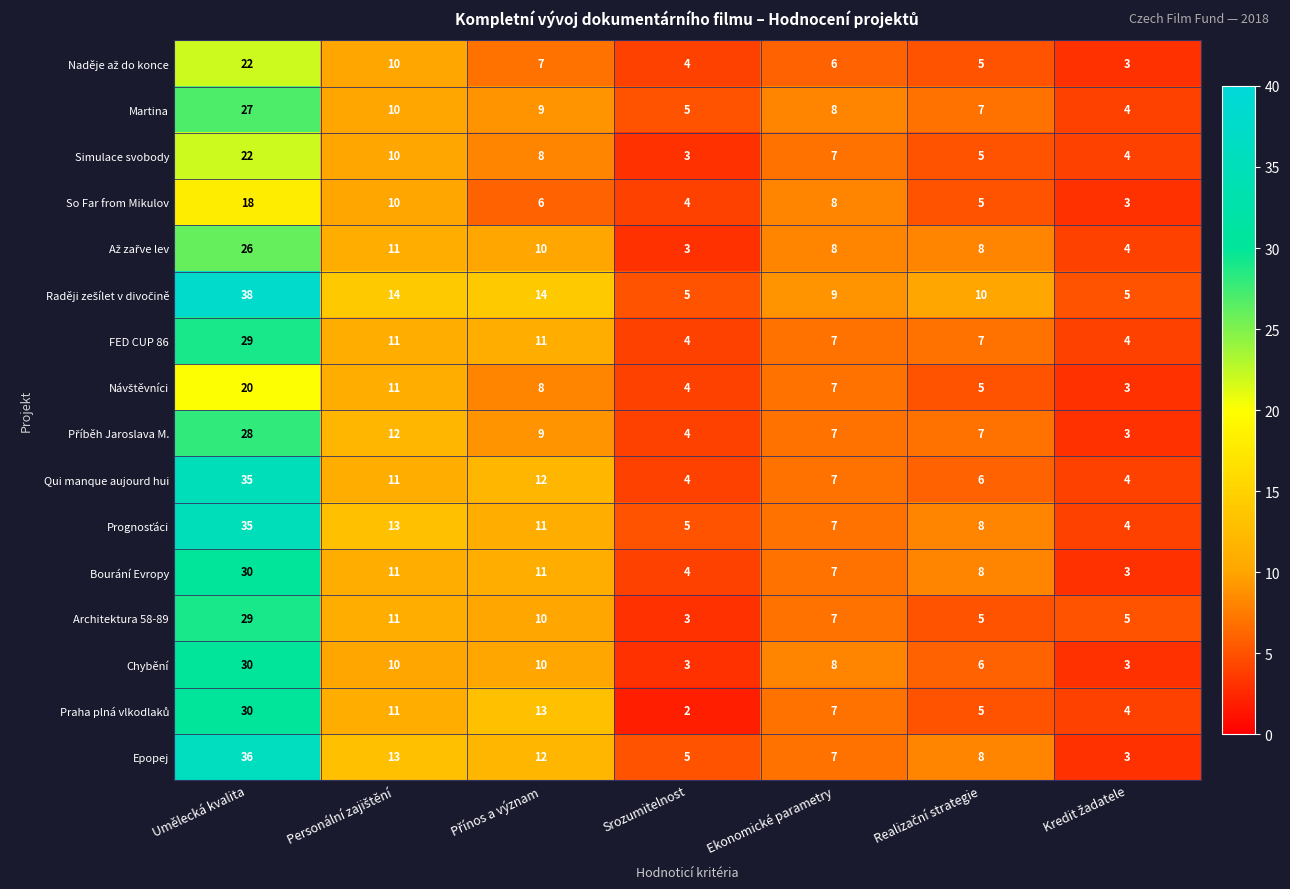

What is the maximum value shown in the chart?

38